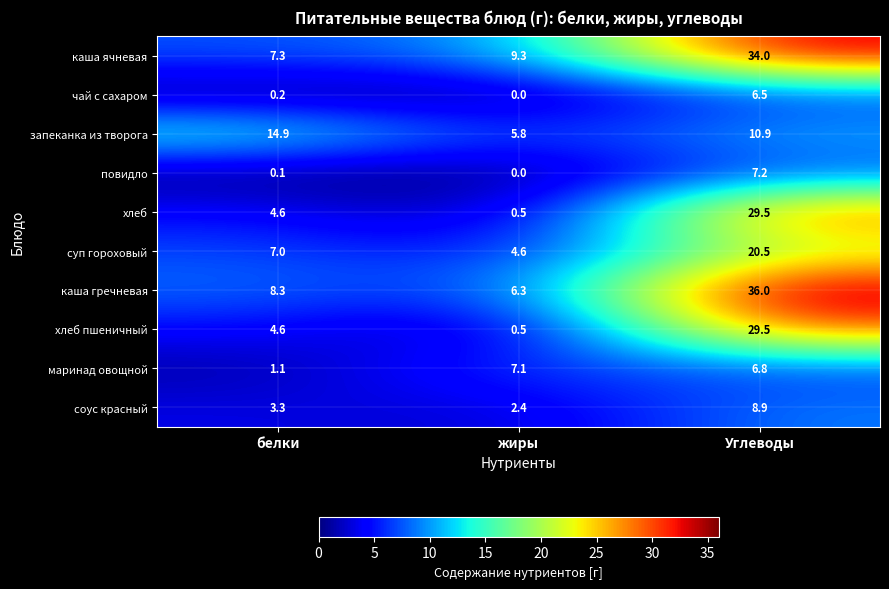

What is the sum of all повидло values?

7.3